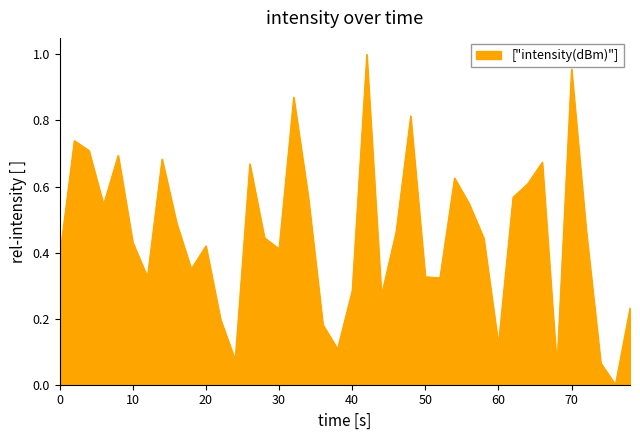

How many lines are shown in the chart?

1